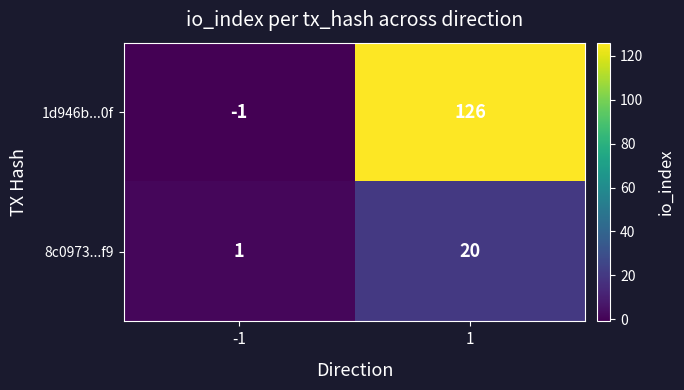

What is the maximum value for 1d946b...0f?

126